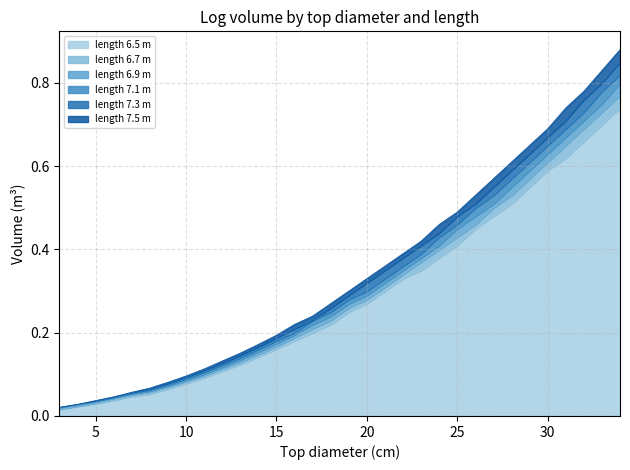

True or false: 7.5 has more than 0 points higher than both neighbors.

False